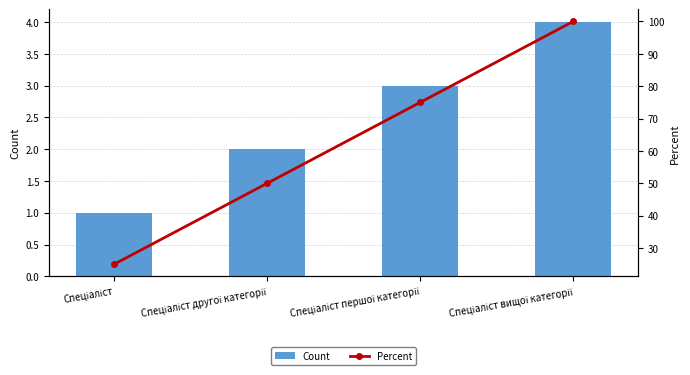

Where is Percent nearest to the value 62?

Спеціаліст другої категорії